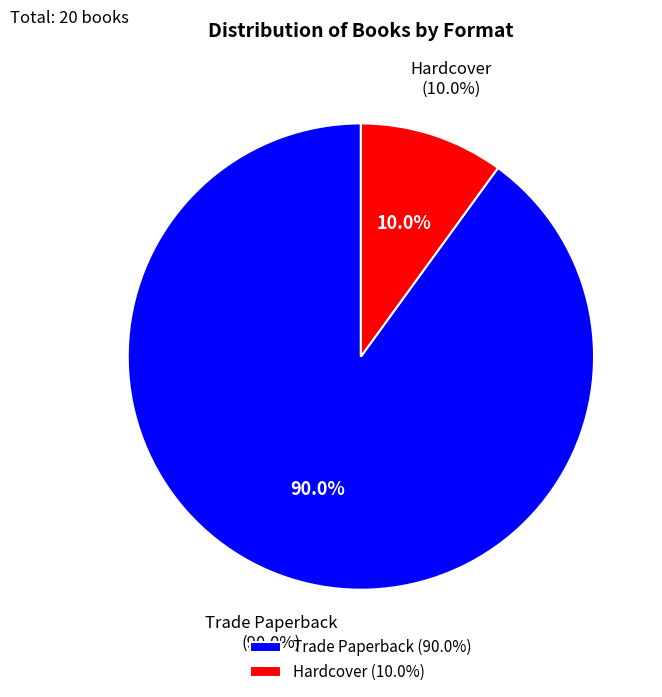

Which category accounts for the majority?

Trade Paperback